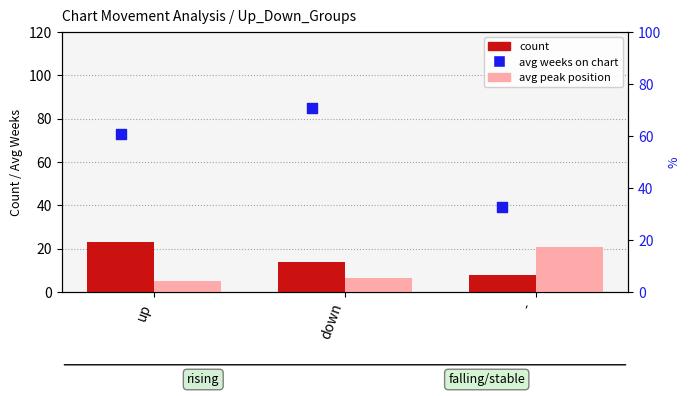

Which series has the largest total across all categories?

avg weeks on chart (right)